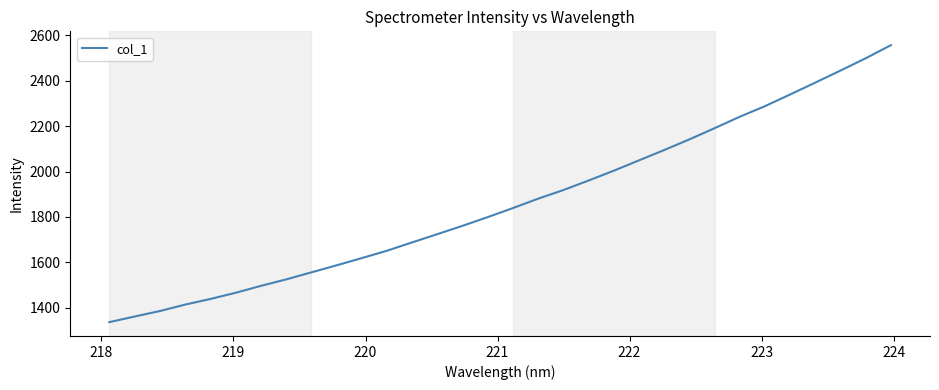

Reading left to right, transcribe all the data shown in this chart.

1336.1	1360.7	1384.9	1413.2	1438.1	1465.3	1495.8	1524.3	1555.3	1586.3	1618.3	1650.8	1687.6	1724.0	1760.8	1799.2	1839.1	1880.4	1918.5	1960.5	2003.7	2049.3	2094.9	2141.9	2191.2	2241.7	2288.3	2339.9	2392.3	2445.4	2499.6	2557.2